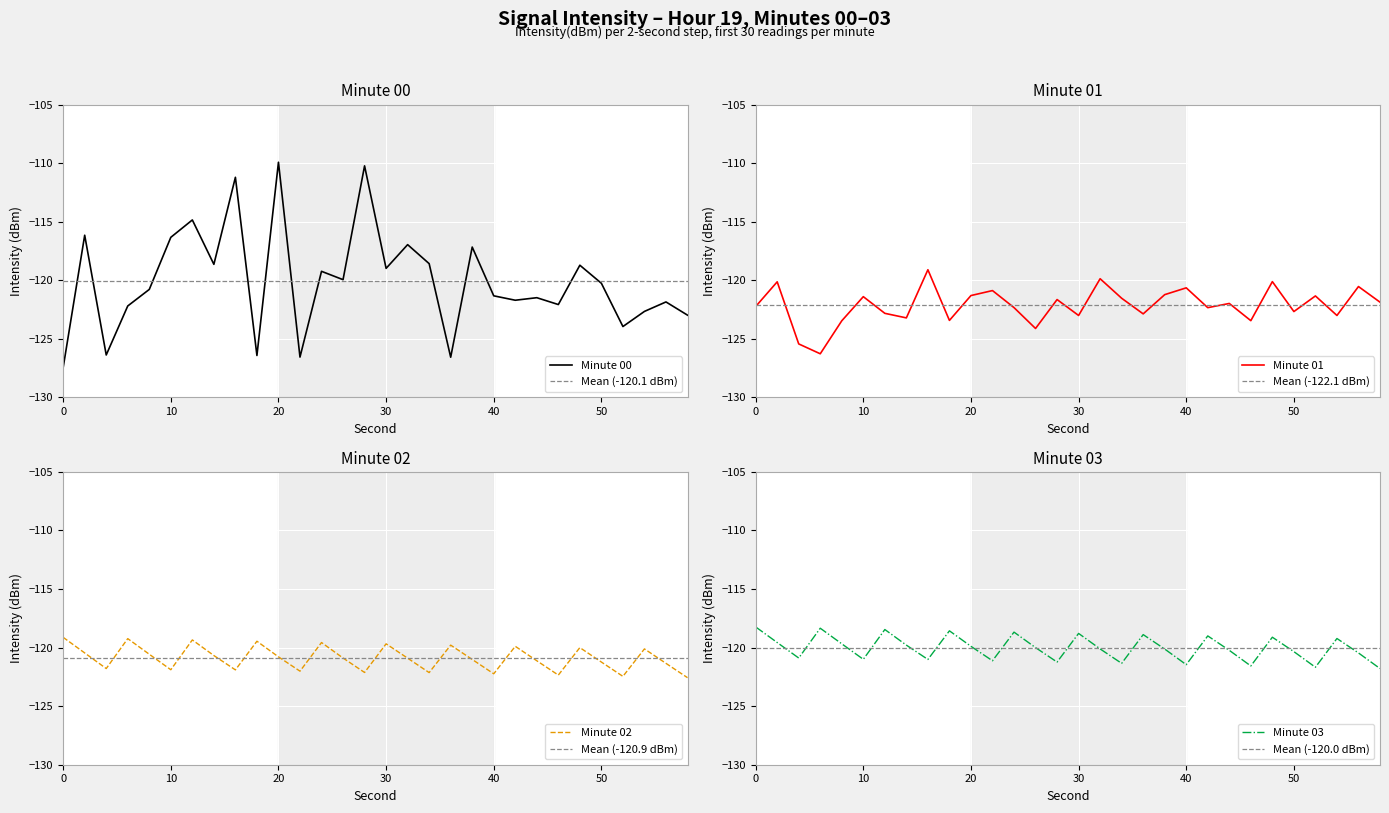

How many lines are shown in the chart?

4